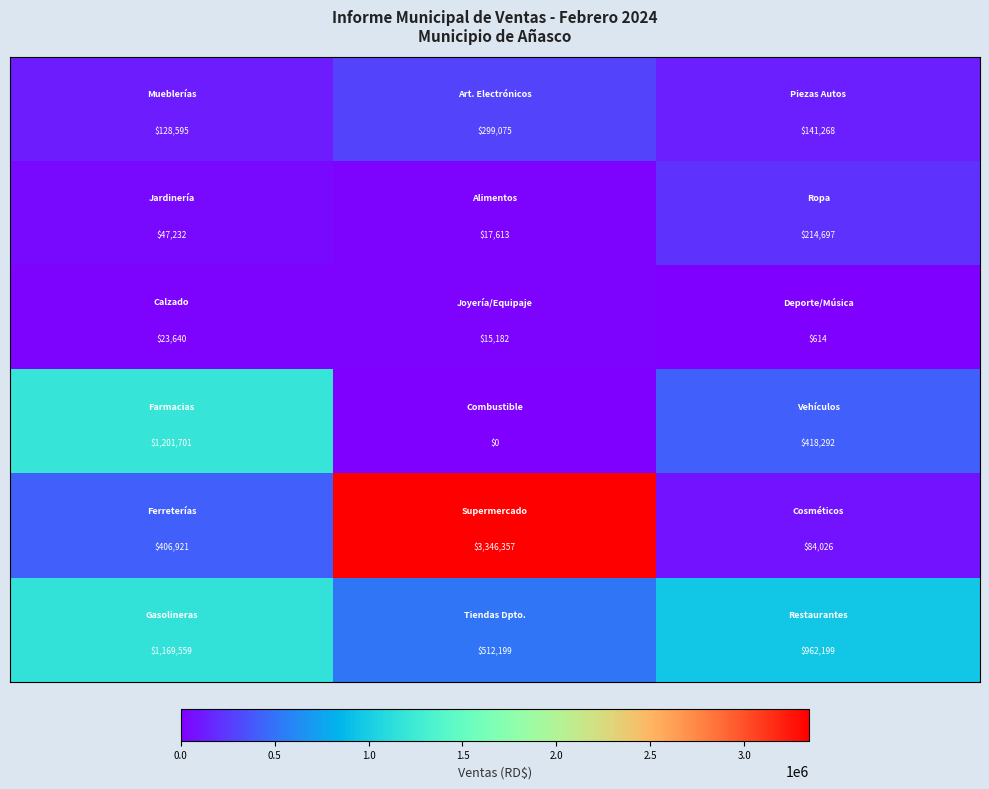

What is the greatest value displayed?

3346357